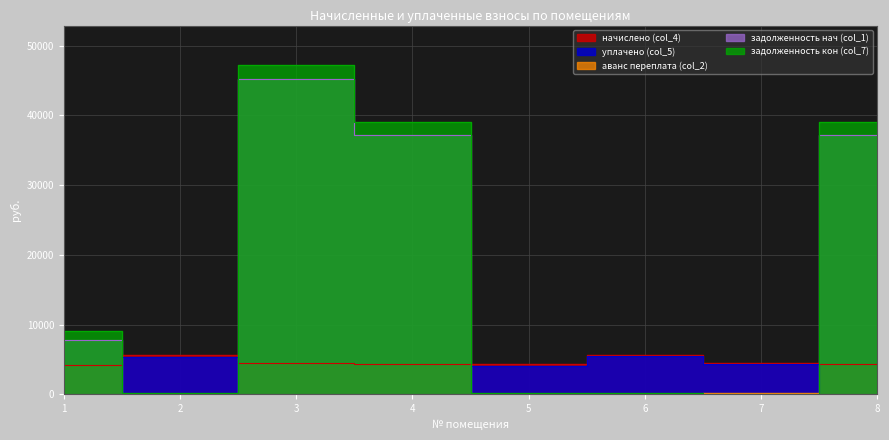

How many lines are shown in the chart?

5